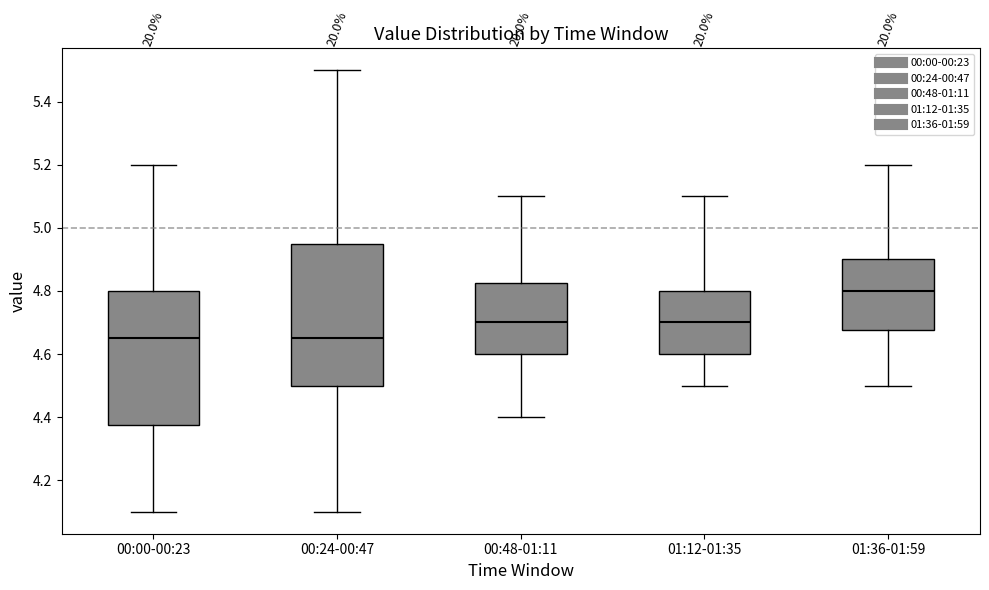

Reading left to right, transcribe this box plot: for each box, give where its median line is, the range the box spans, and where its two whiskers end, as read against the y-axis. The values are not printed on the chart, so give them approximately, as read against the axis.

00:00-00:23: median 4.66, box 4.38 to 4.80, whiskers 4.10 to 5.20
00:24-00:47: median 4.66, box 4.50 to 4.96, whiskers 4.10 to 5.50
00:48-01:11: median 4.70, box 4.60 to 4.82, whiskers 4.40 to 5.10
01:12-01:35: median 4.70, box 4.60 to 4.80, whiskers 4.50 to 5.10
01:36-01:59: median 4.80, box 4.68 to 4.90, whiskers 4.50 to 5.20